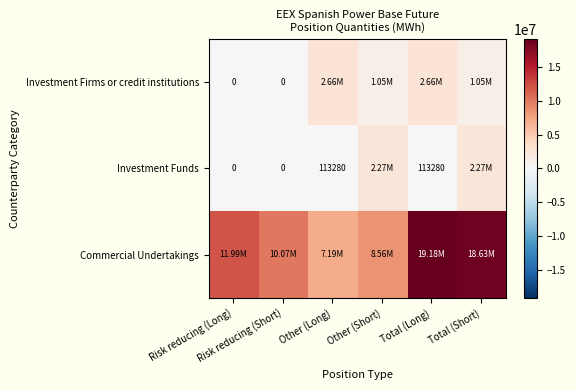

List the series in order of their peak value, lowest first.

Investment Funds, Investment Firms or credit institutions, Commercial Undertakings